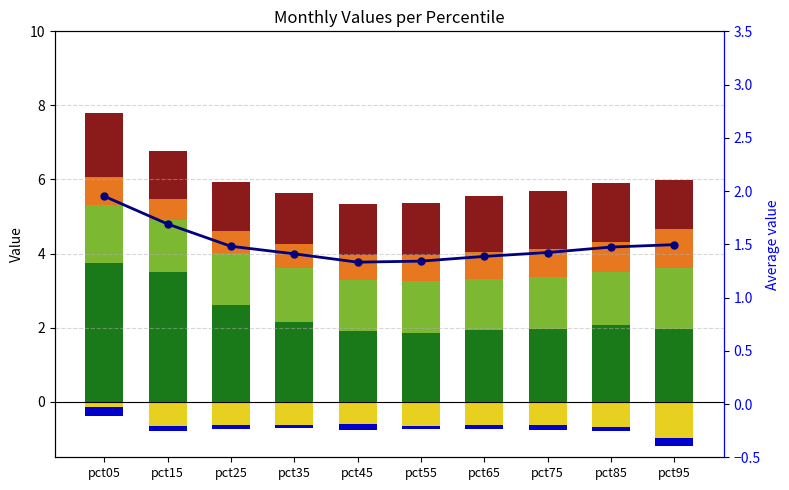

What is the sum of the May values at pct35 and pct75?

2.9